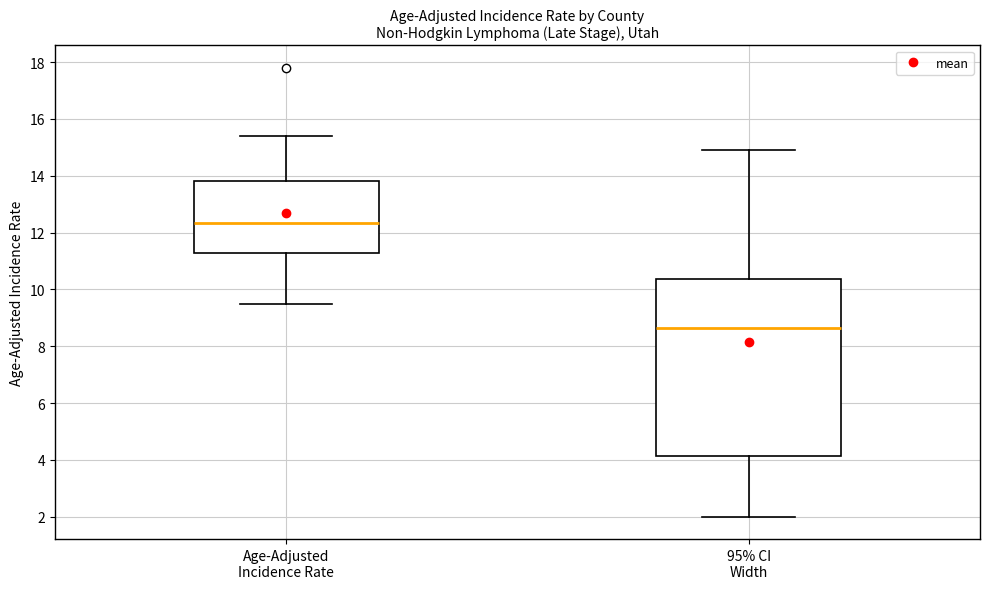

Where does the median line of the box for 95% CI Width sit on the y-axis? The values are not printed on the chart, so give them approximately, as read against the axis.

8.6